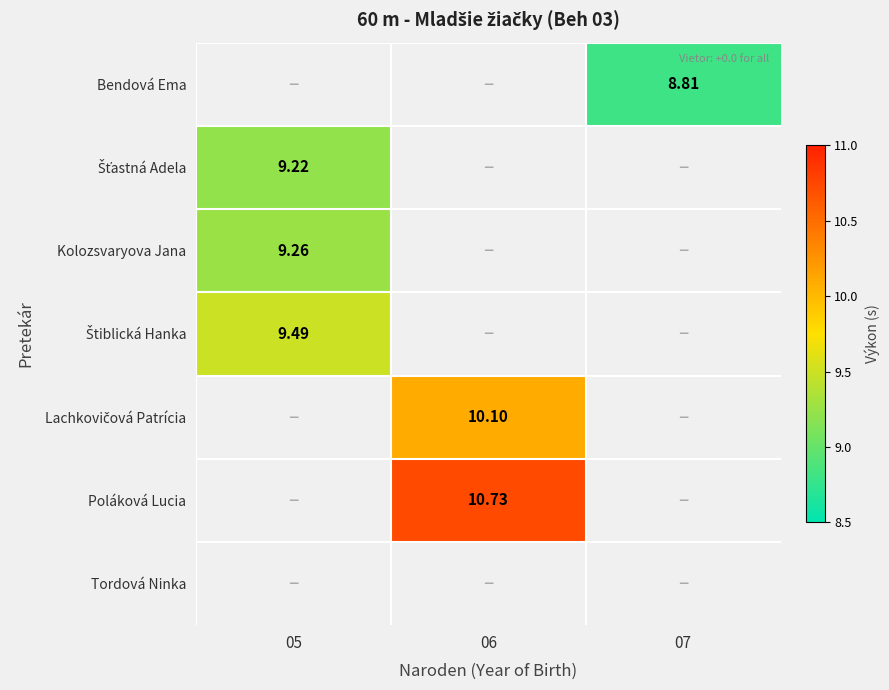

Between 05 and 07, which is larger?

07